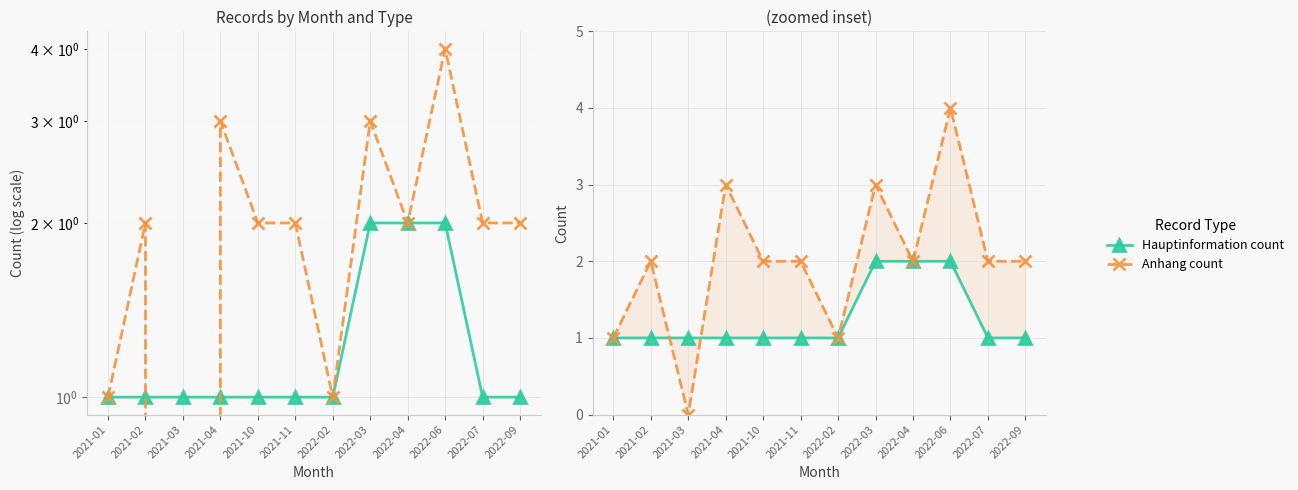

True or false: Hauptinformation count has a value of 1 at 2021-01.

True